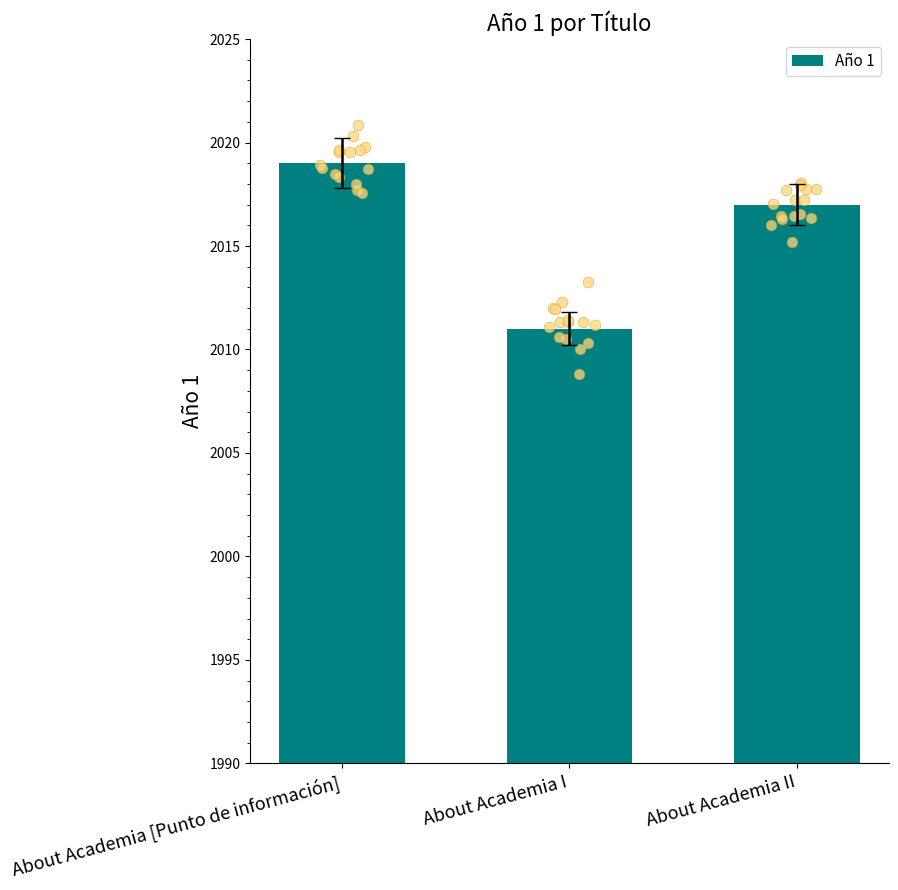

What is the change in value from About Academia [Punto de información] to About Academia I?

-8